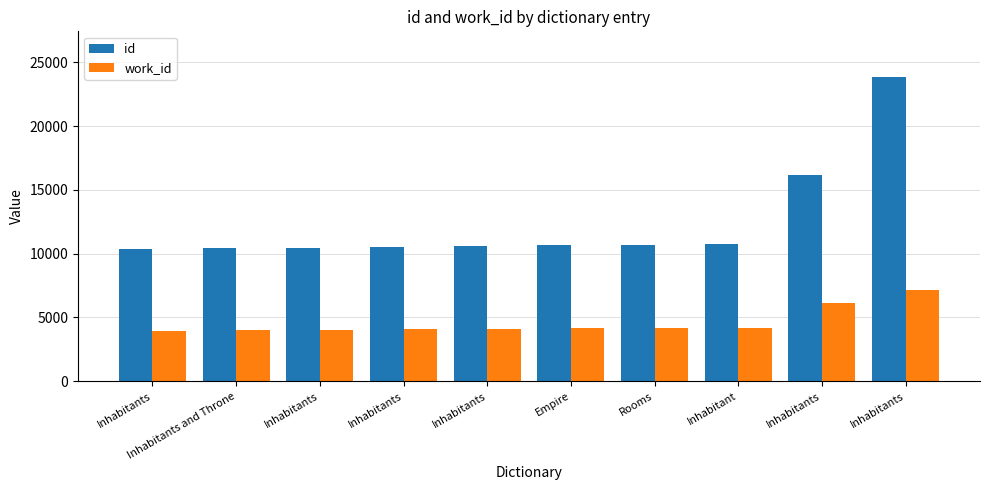

At how many categories does at least one series exceed 7759?

10